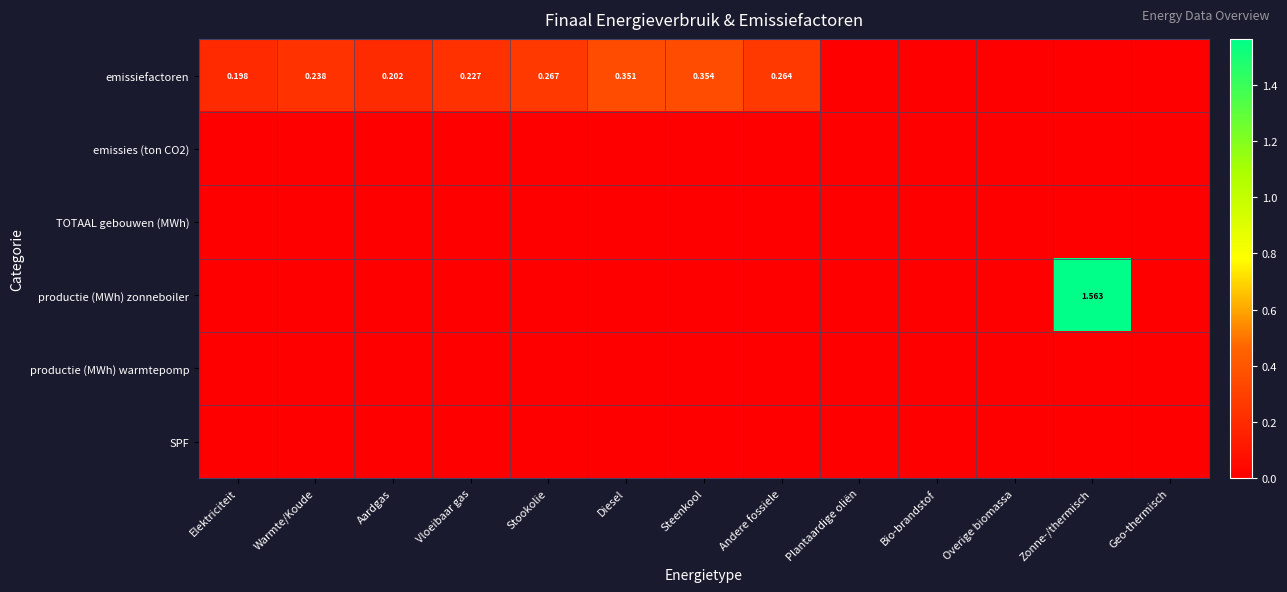

Which category has the highest value in the SPF series?

Elektriciteit